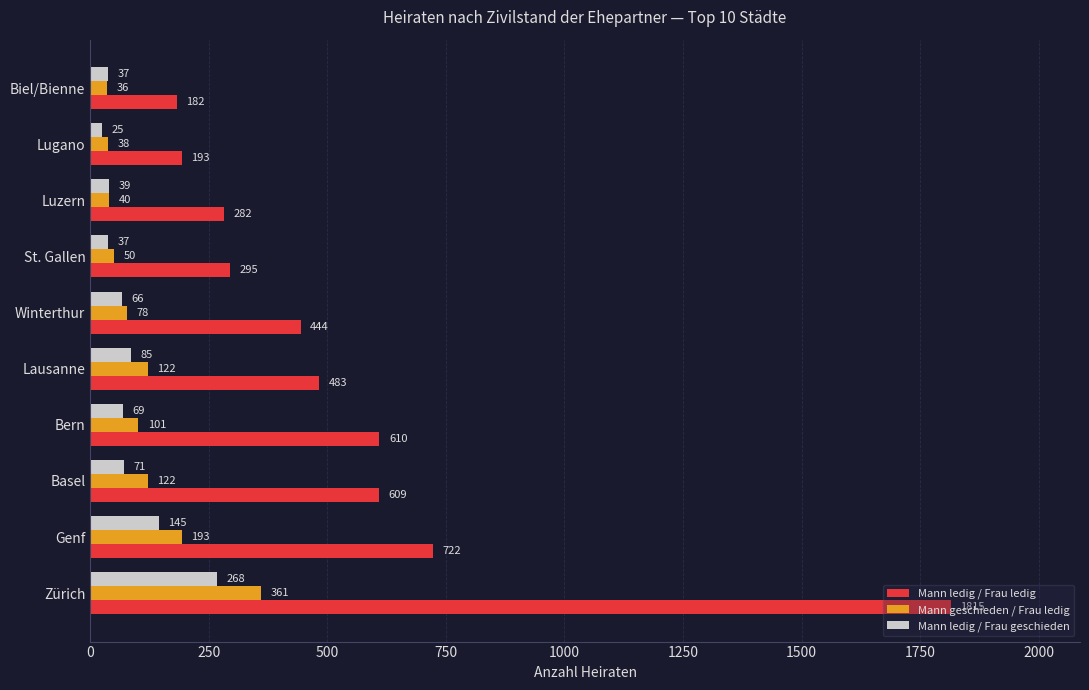

What is the minimum value shown in the chart?

25